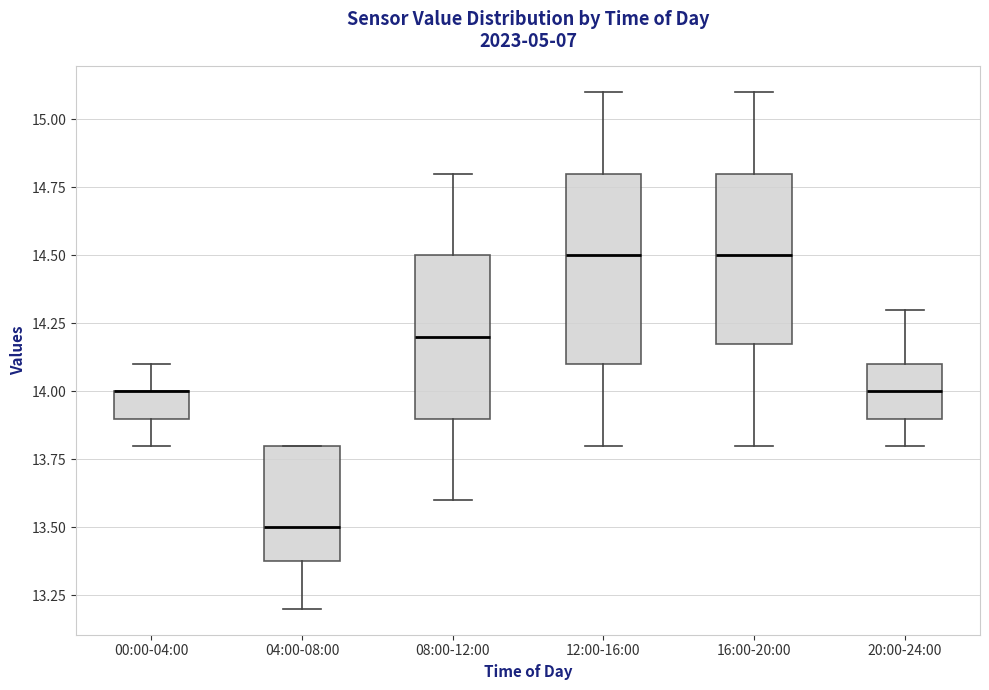

Where is the upper edge of the box for 00:00-04:00 on the y-axis? The values are not printed on the chart, so give them approximately, as read against the axis.

14.0